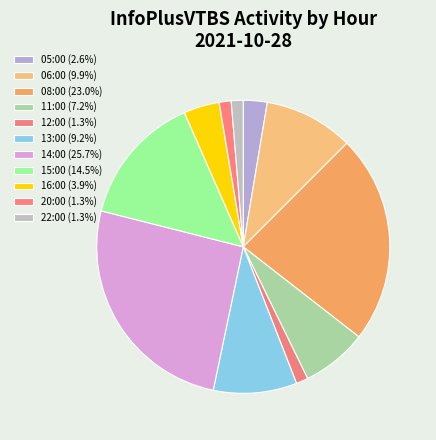

Which slice is the largest?

14:00